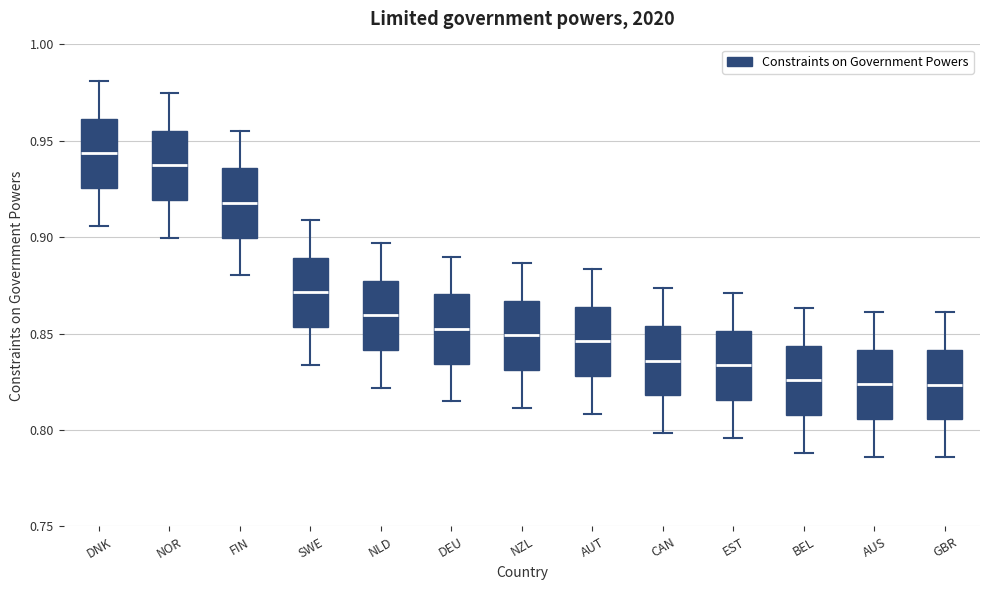

Where is the lower edge of the box for GBR on the y-axis? The values are not printed on the chart, so give them approximately, as read against the axis.

0.805